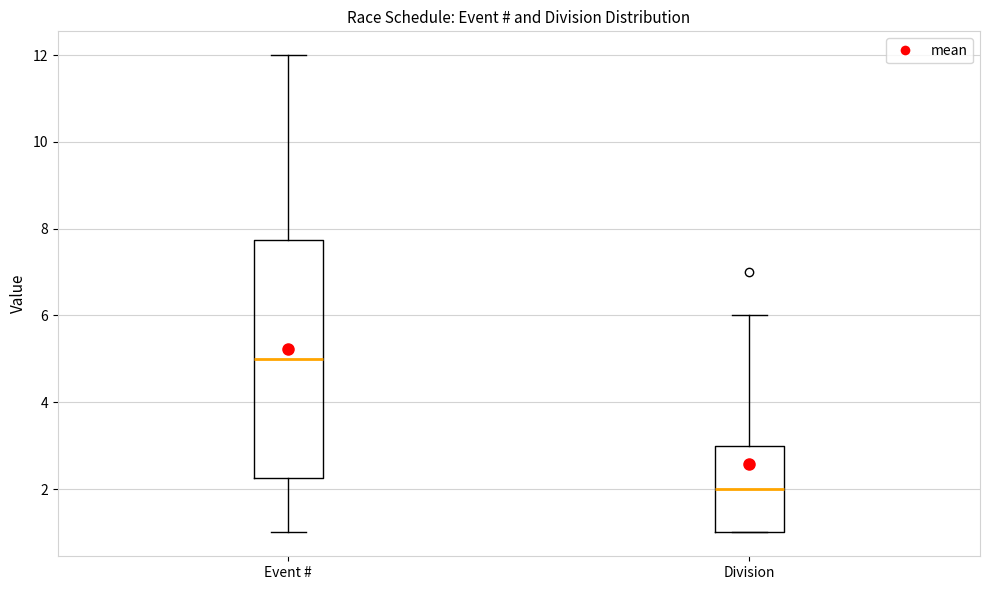

Reading left to right, transcribe this box plot: for each box, give where its median line is, the range the box spans, and where its two whiskers end, as read against the y-axis. The values are not printed on the chart, so give them approximately, as read against the axis.

Event #: median 5.0, box 2.2 to 7.8, whiskers 1.0 to 12.0
Division: median 2.0, box 1.0 to 3.0, whiskers 1.0 to 6.0